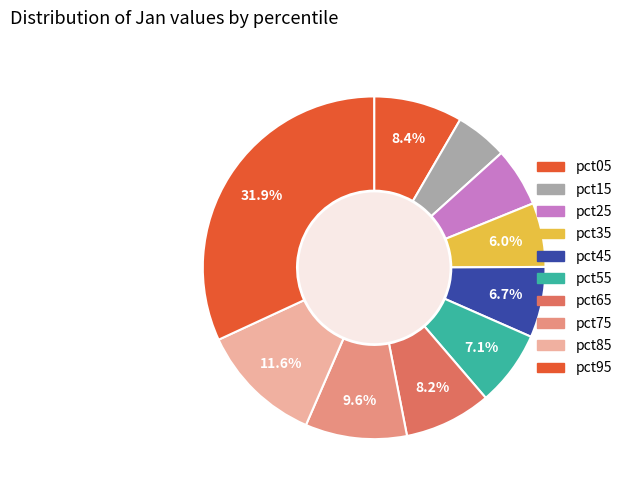

Between pct75 and pct15, which is larger?

pct75